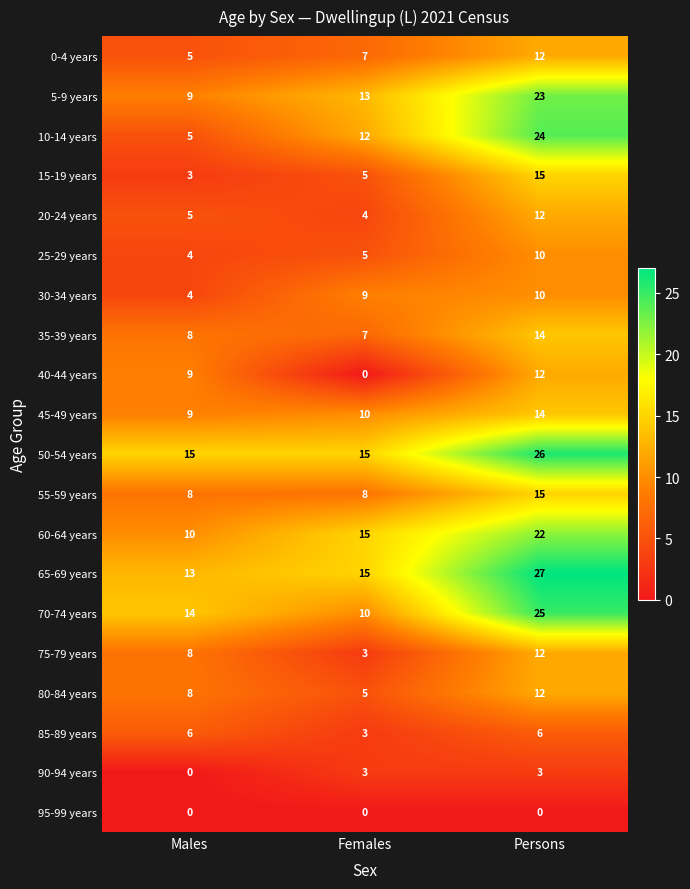

What is the total value across all series at Females?

149